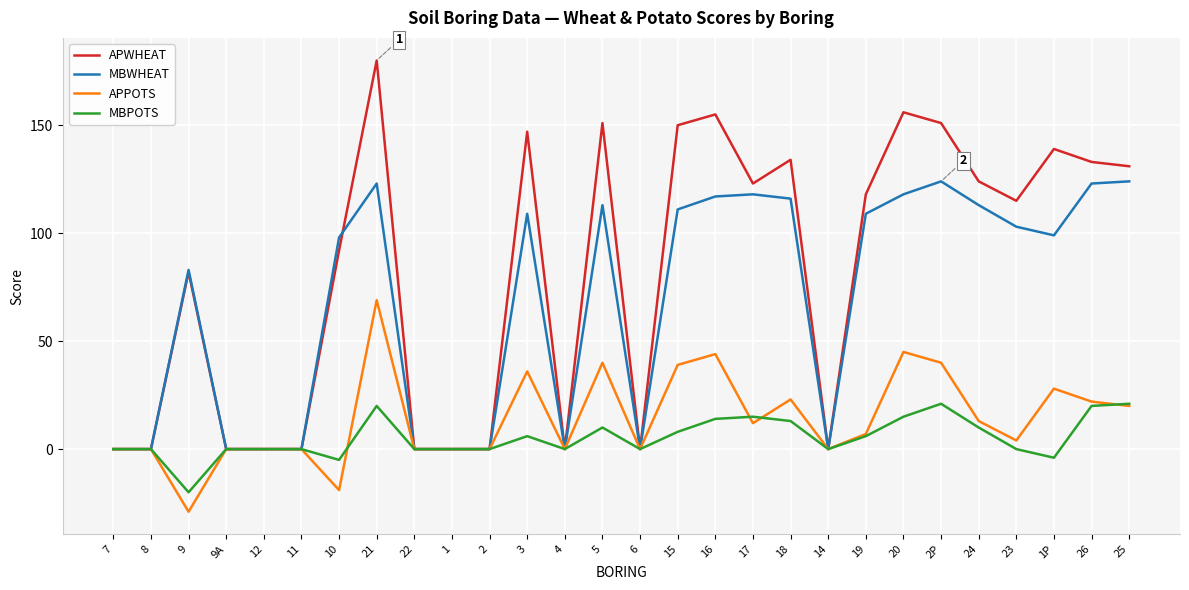

Is this an area chart (filled region under the line)?

No